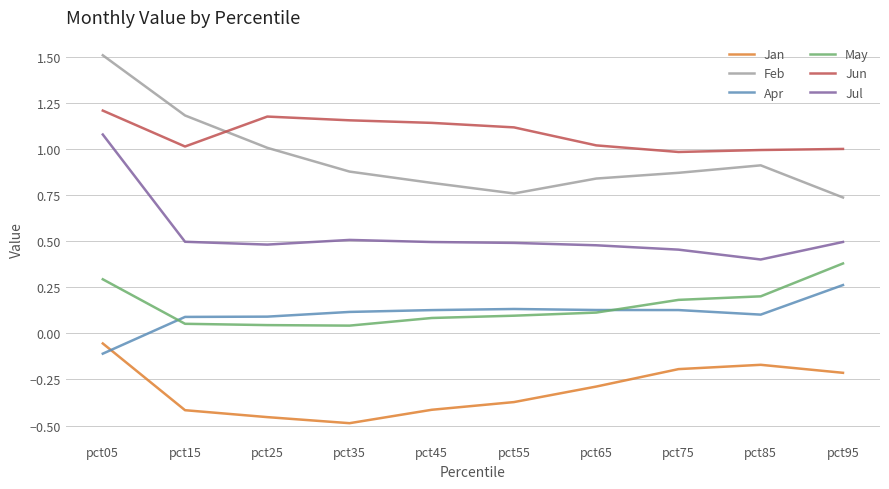

At which label does Jan reach its peak?

pct05